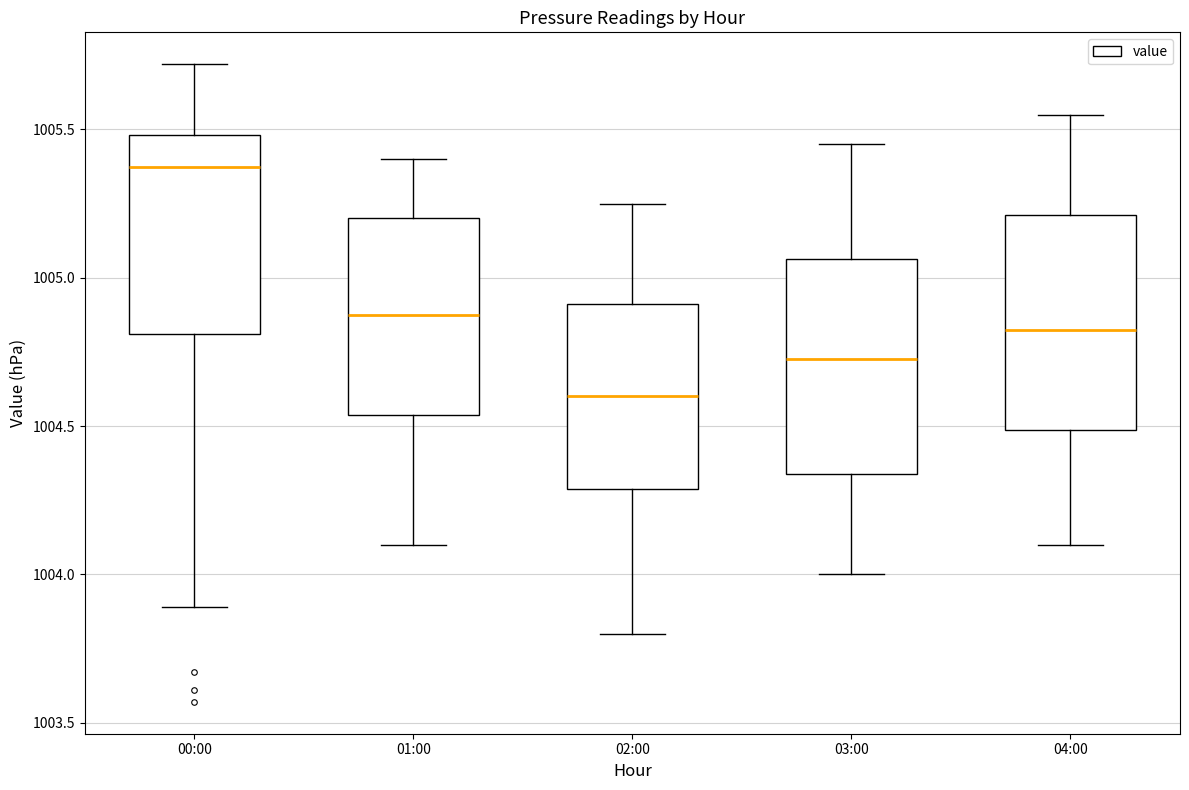

Where does the median line of the box for 01:00 sit on the y-axis? The values are not printed on the chart, so give them approximately, as read against the axis.

1004.90